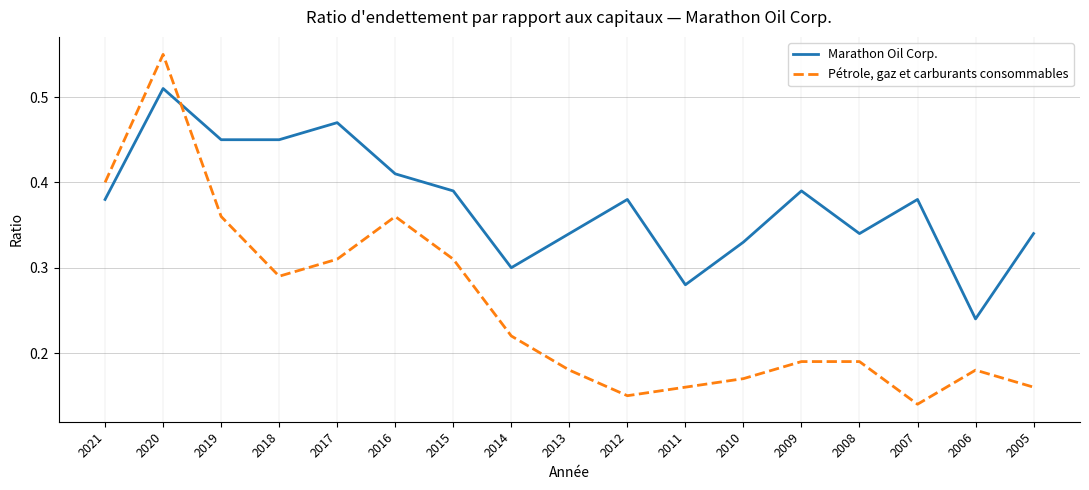

Which series changed the most between 2019 and 2007?

Pétrole, gaz et carburants consommables